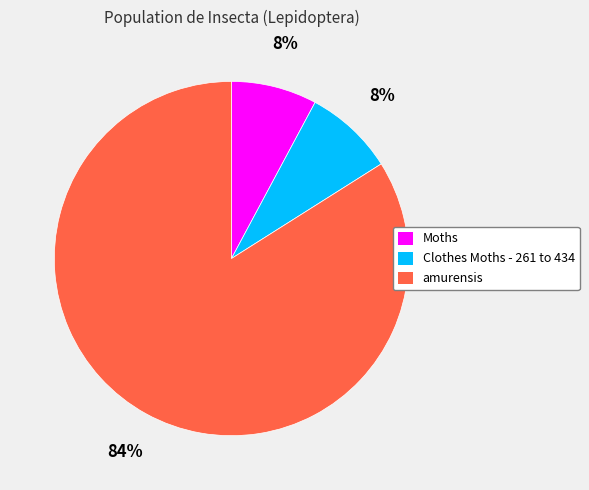

Which slice is the largest?

amurensis